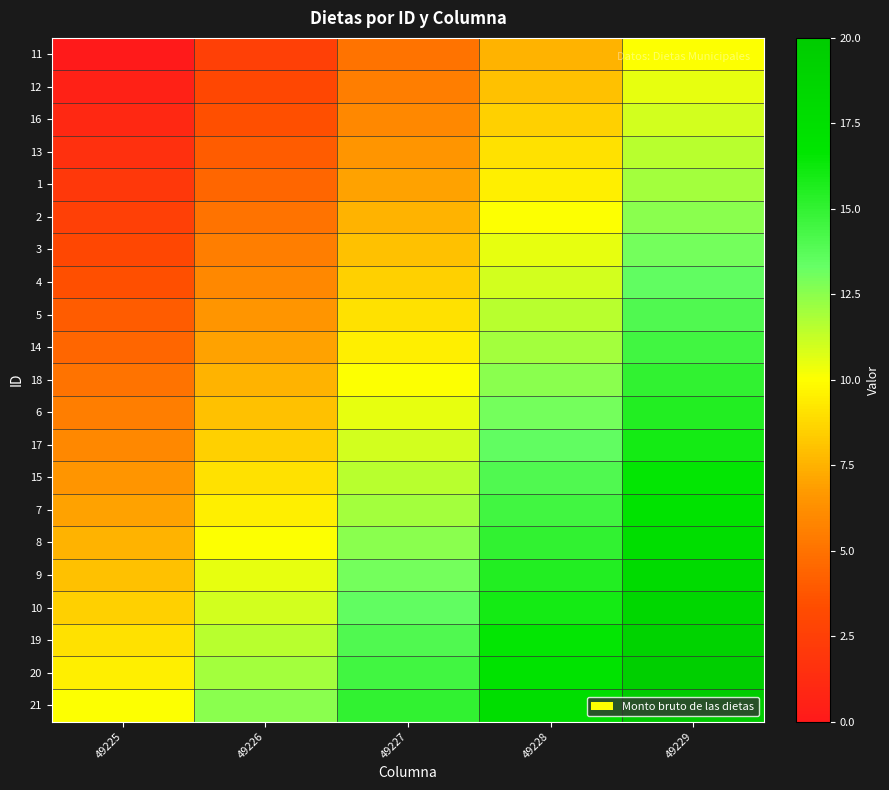

Which series has the largest total across all categories?

21